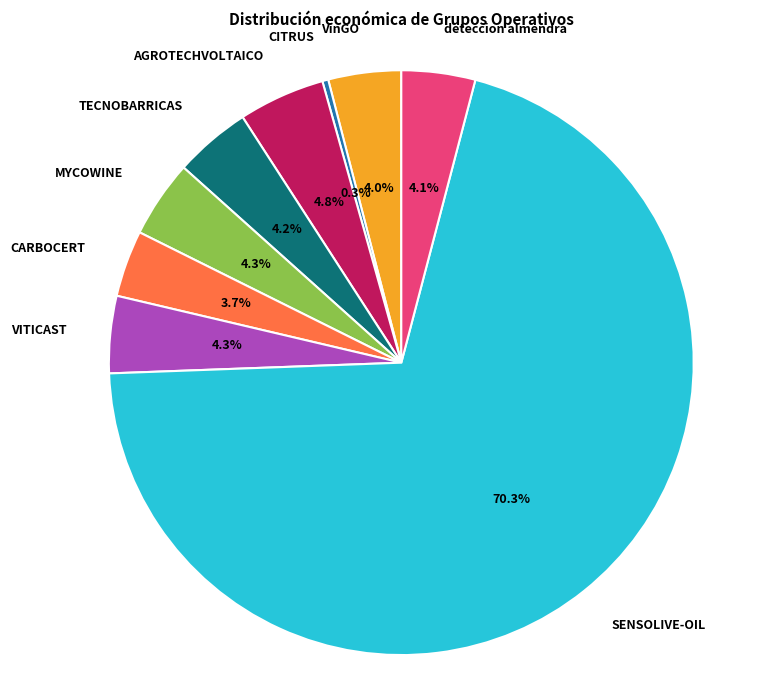

What is the largest slice in the pie chart?

SENSOLIVE-OIL